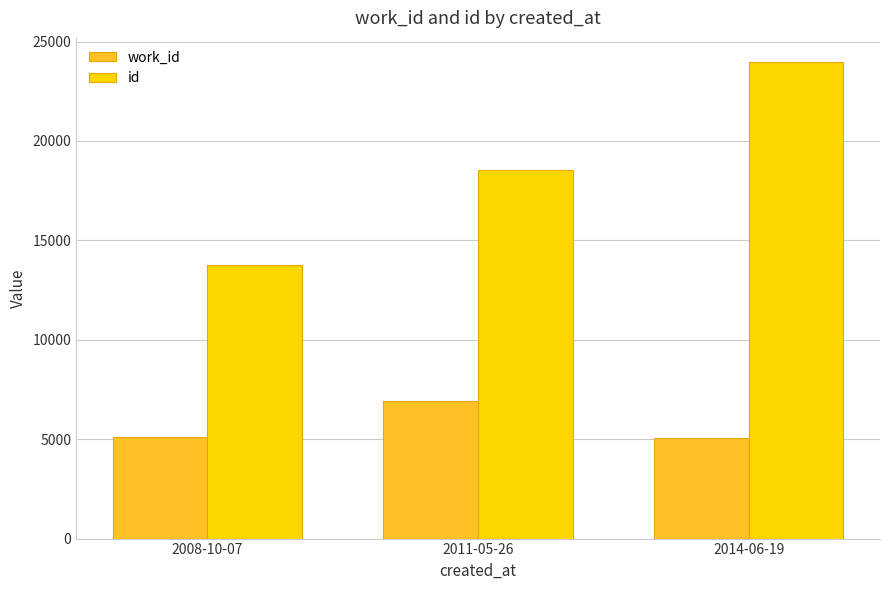

Rank the categories by id value from lowest to highest.

2008-10-07, 2011-05-26, 2014-06-19